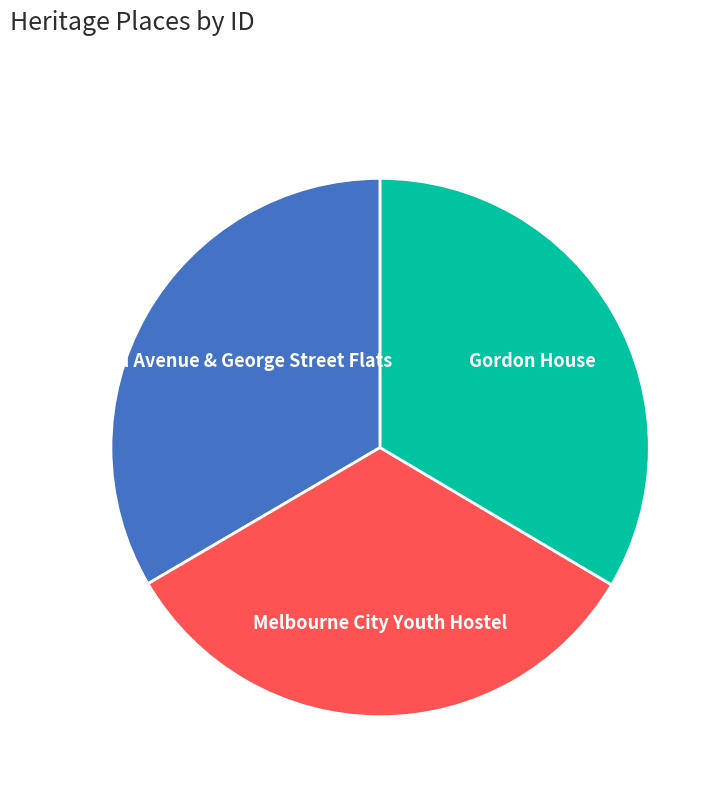

Do Garden Avenue & George Street Flats and Melbourne City Youth Hostel together represent more than half of the pie?

Yes